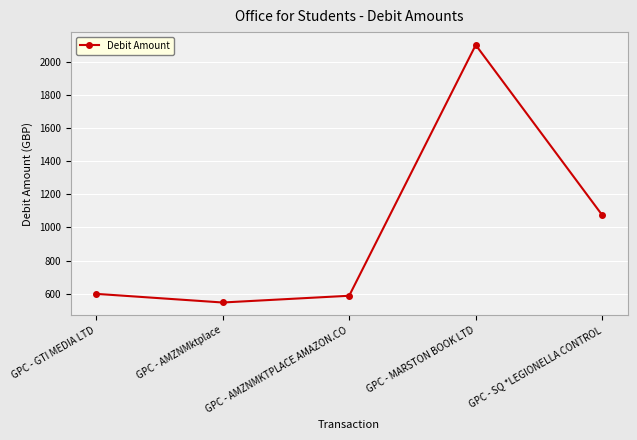

What is the sum of the values at GPC - MARSTON BOOK LTD and GPC - AMZNMktplace?

2647.9